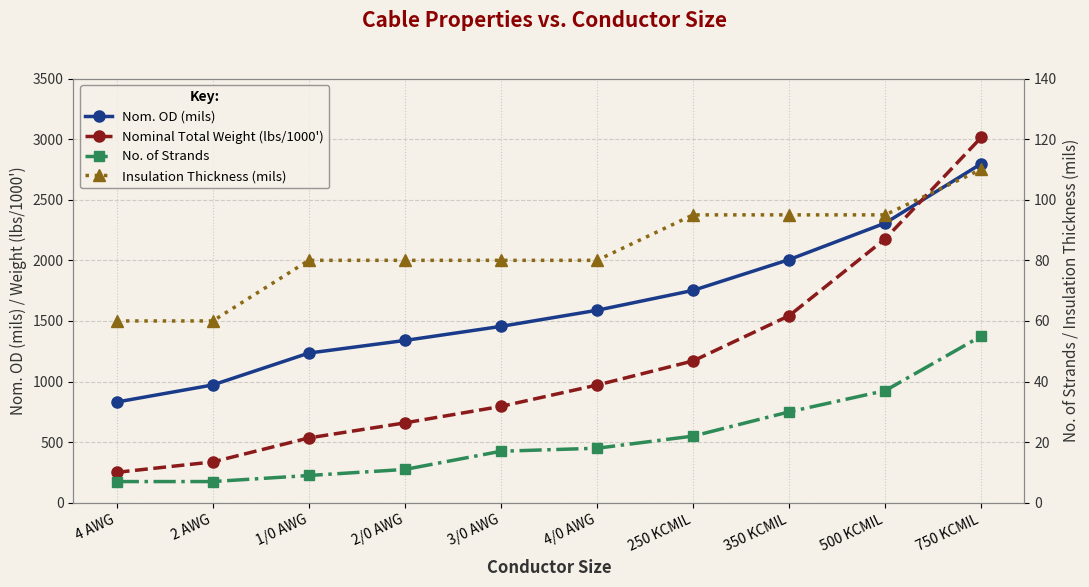

Which series has the widest spread of values?

Nominal Total Weight (lbs/1000')